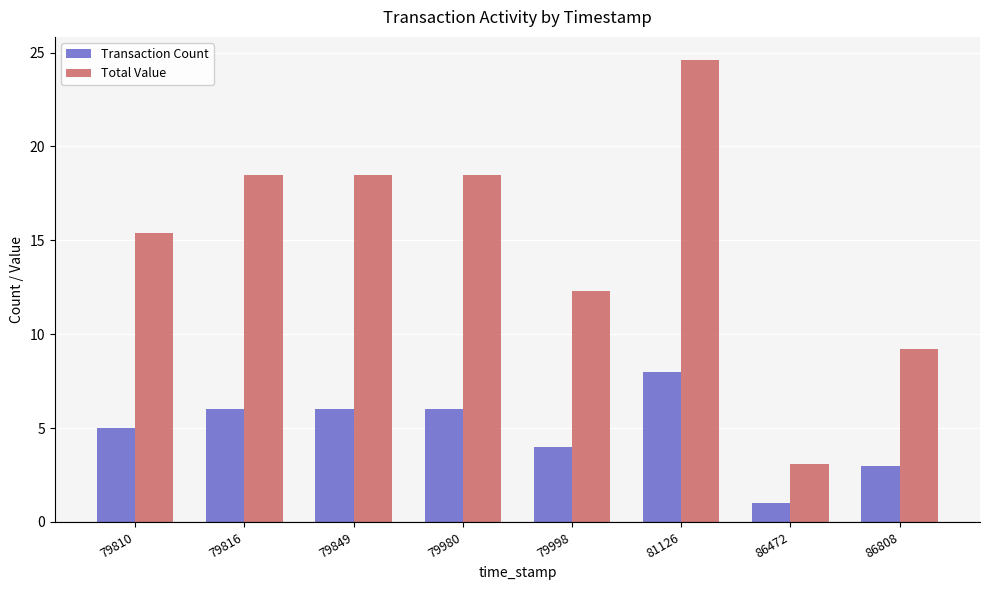

Which category has the lowest value in the Total Value series?

86472